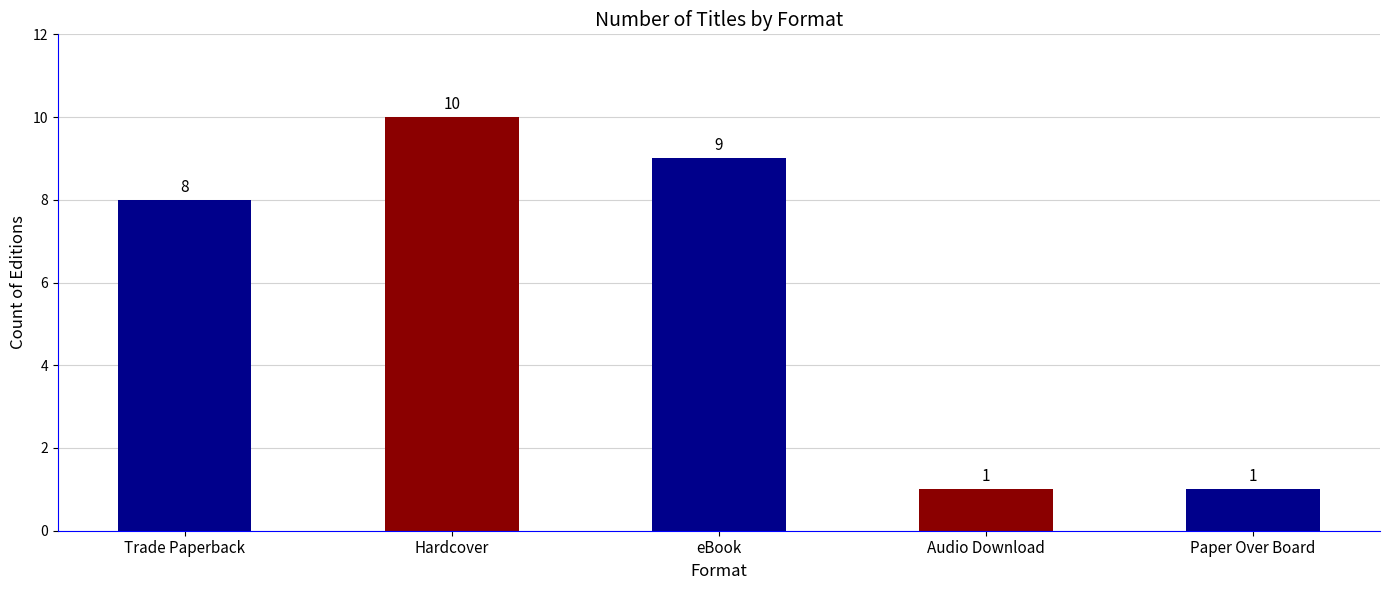

What value does the data have at Trade Paperback?

8